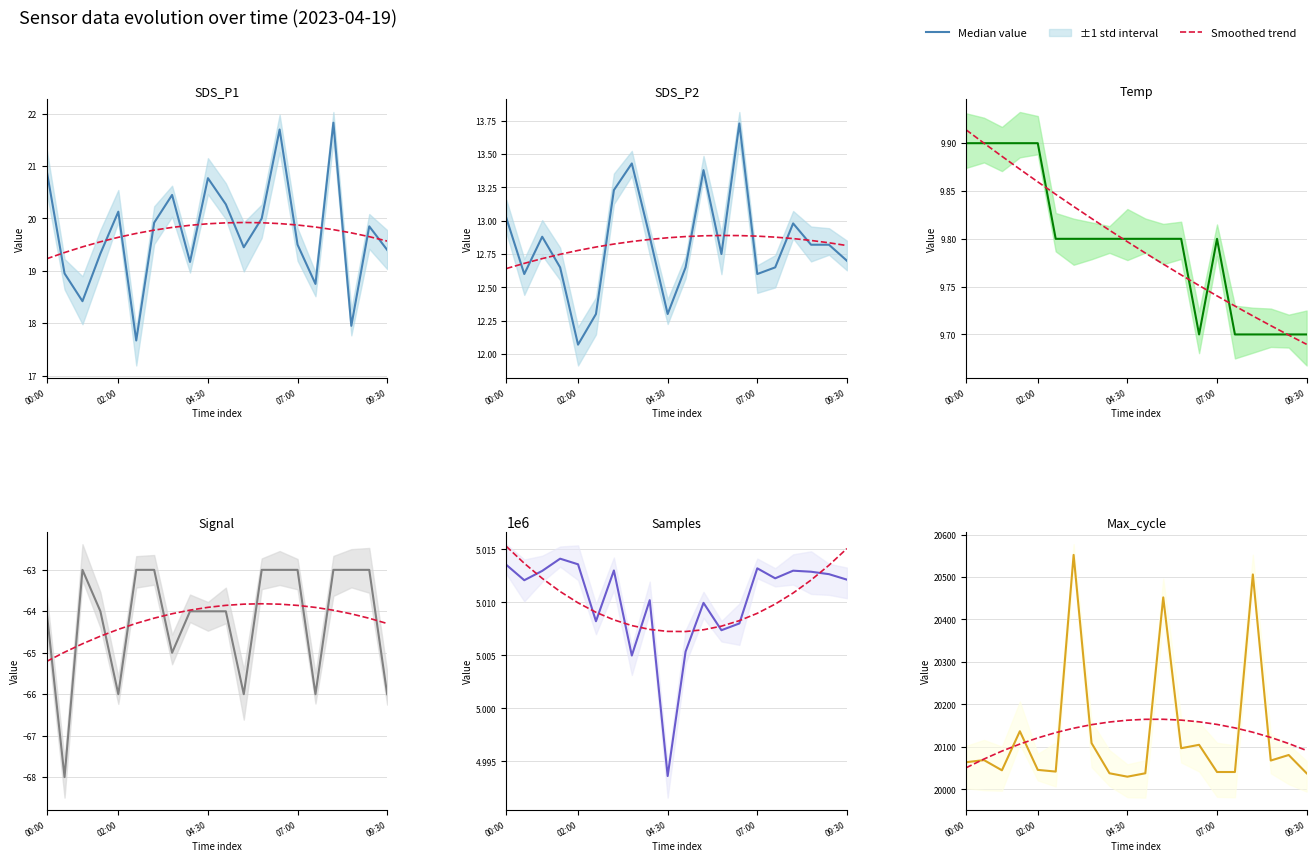

What is the spread (max minus min) of values at 00:00?

13.1